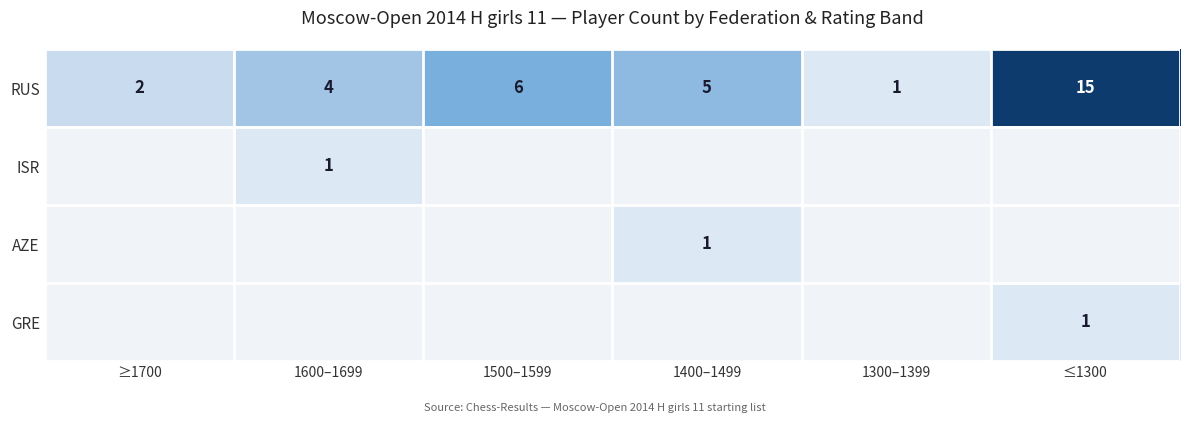

True or false: ISR has a value of 0 at 1600–1699.

False